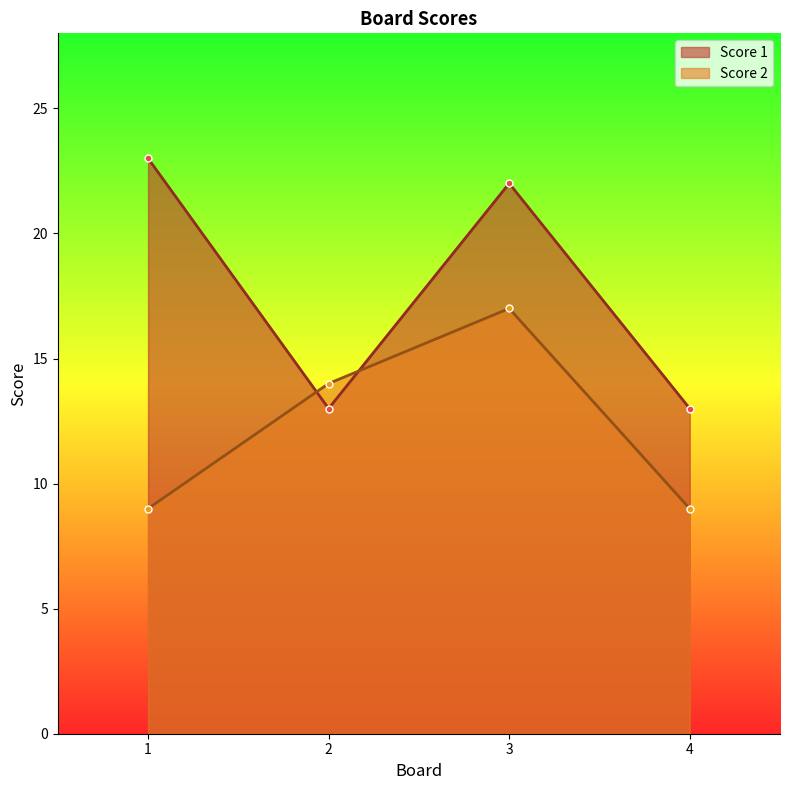

What is the difference between the highest and lowest values at 1?

14